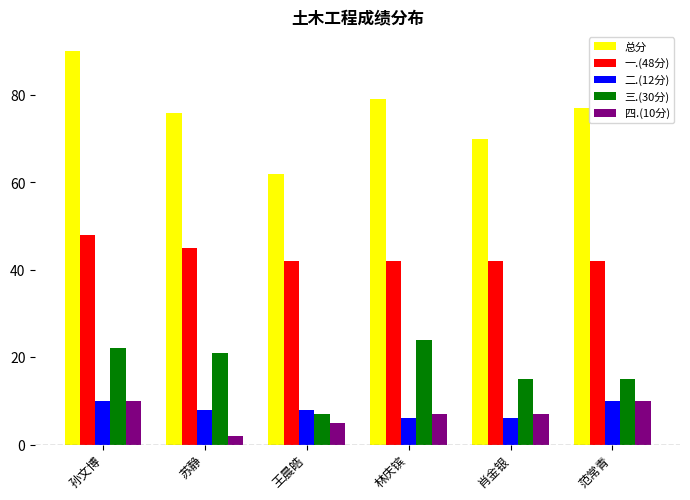

Count the number of data series in this chart.

5